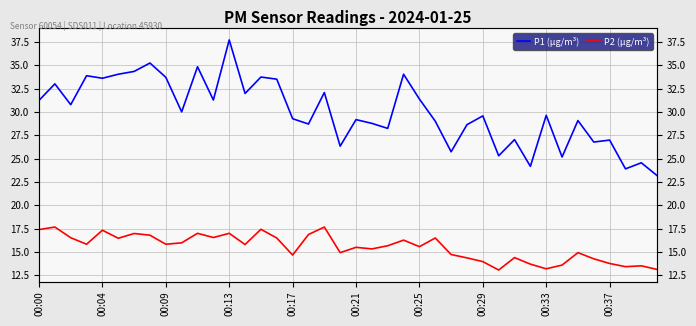

True or false: P1 (µg/m³) and P2 (µg/m³) intersect in this chart.

False